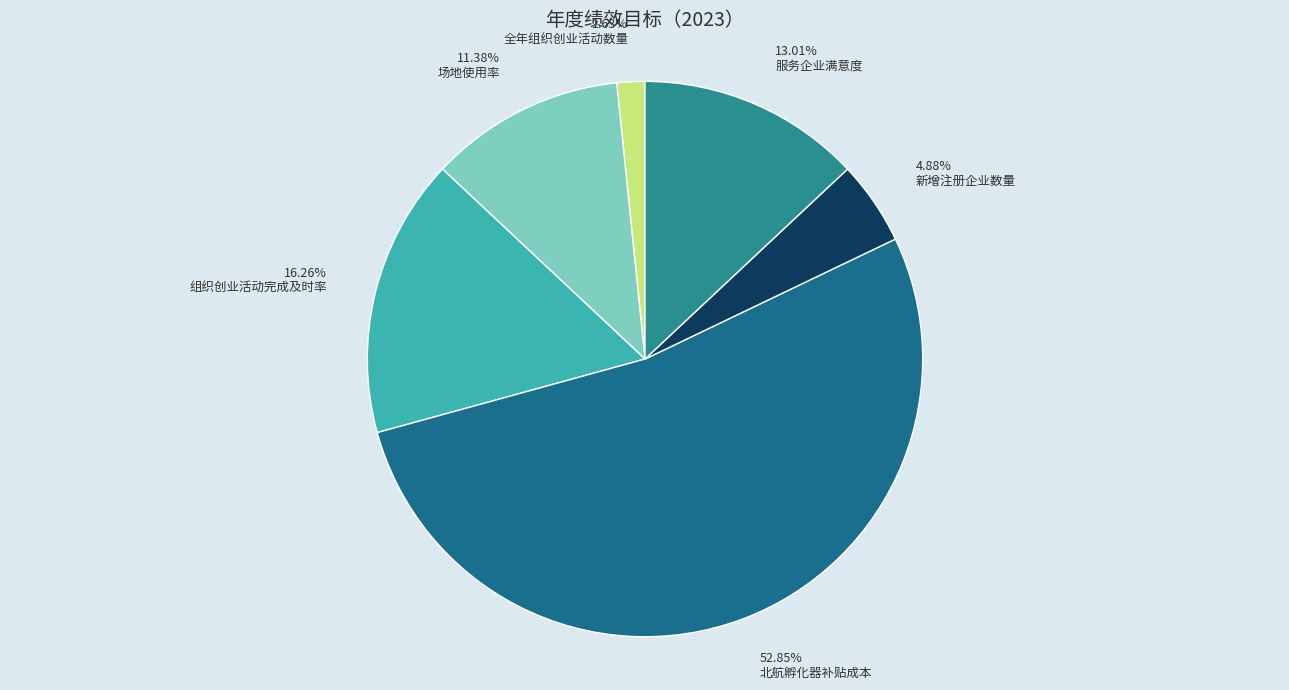

Do 北航孵化器补贴成本 and 全年组织创业活动数量 together represent more than half of the pie?

Yes